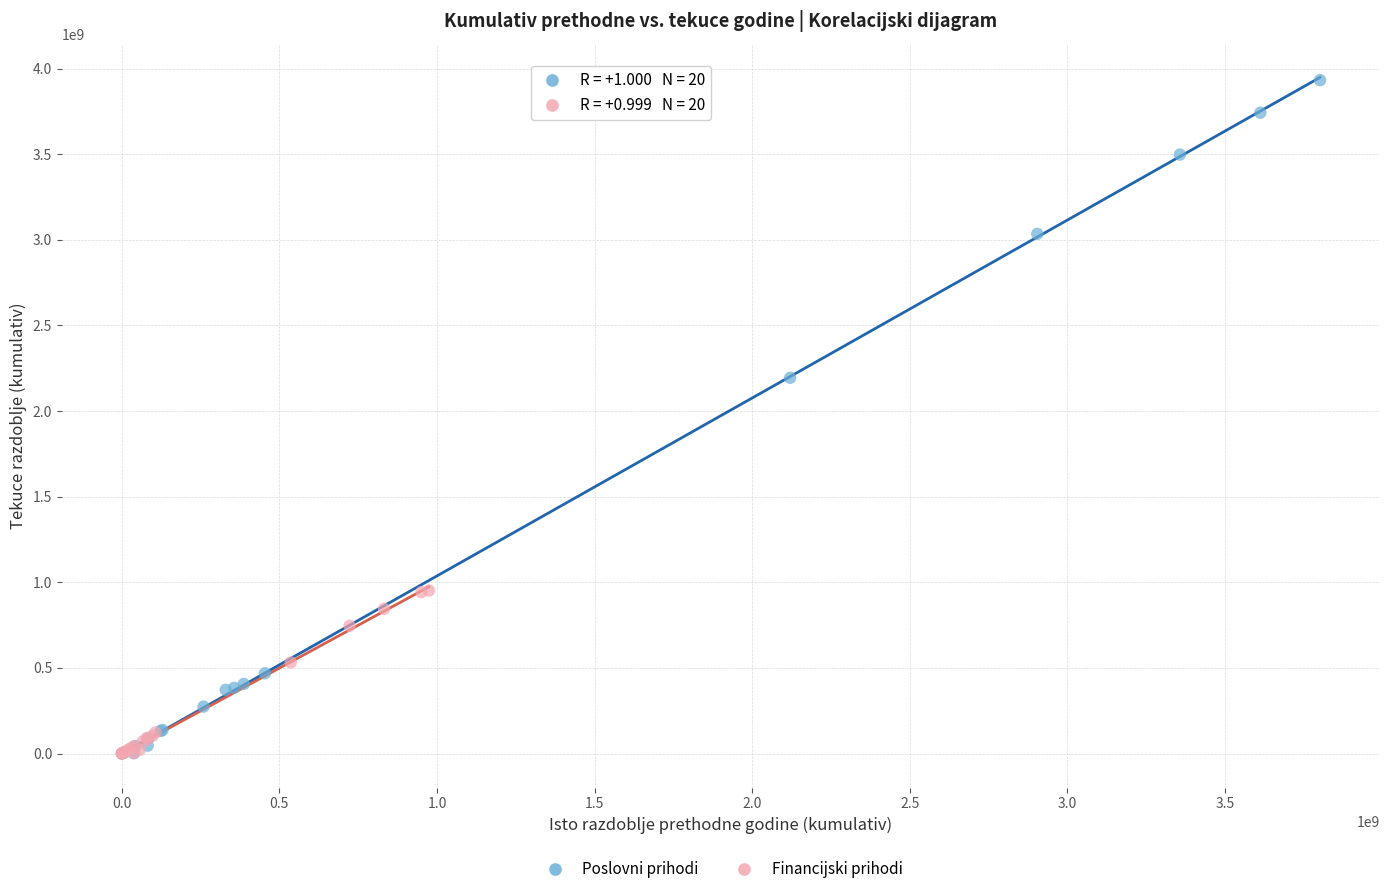

Which series reaches the maximum Y coordinate?

Poslovni prihodi